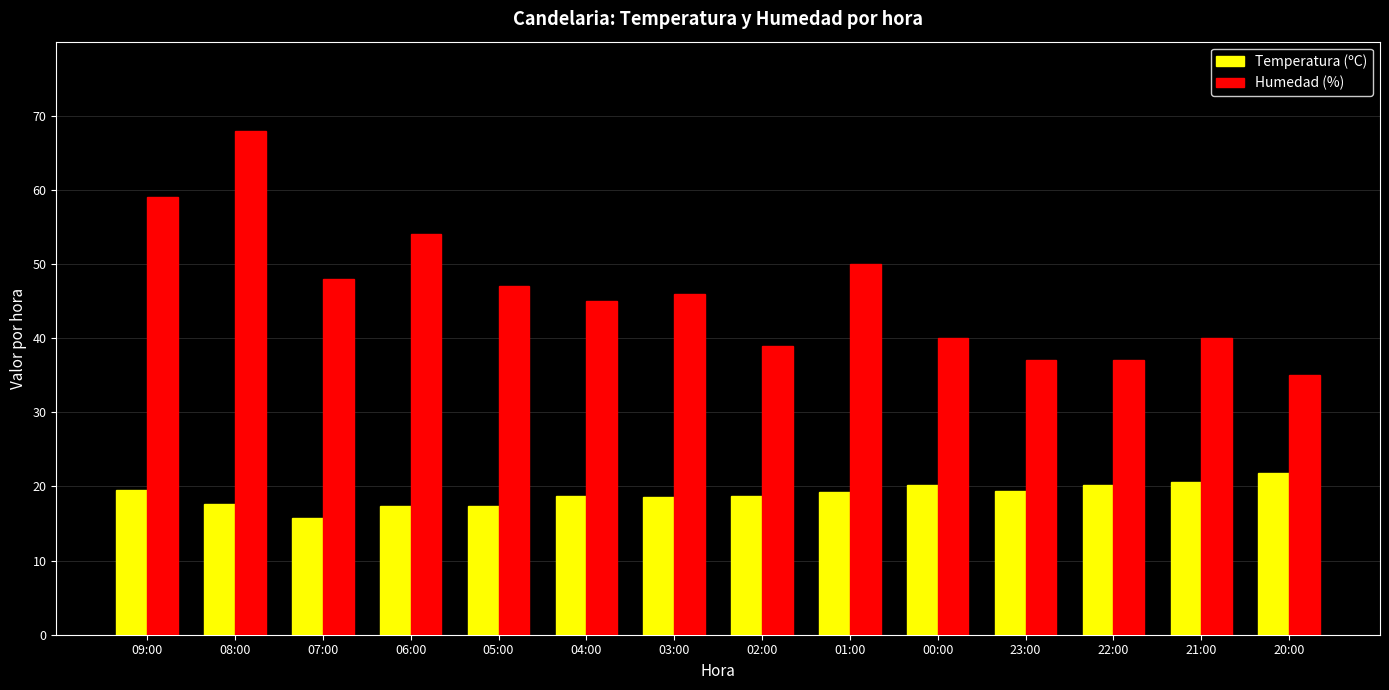

Which category has the lowest value in the Humedad (%) series?

20:00